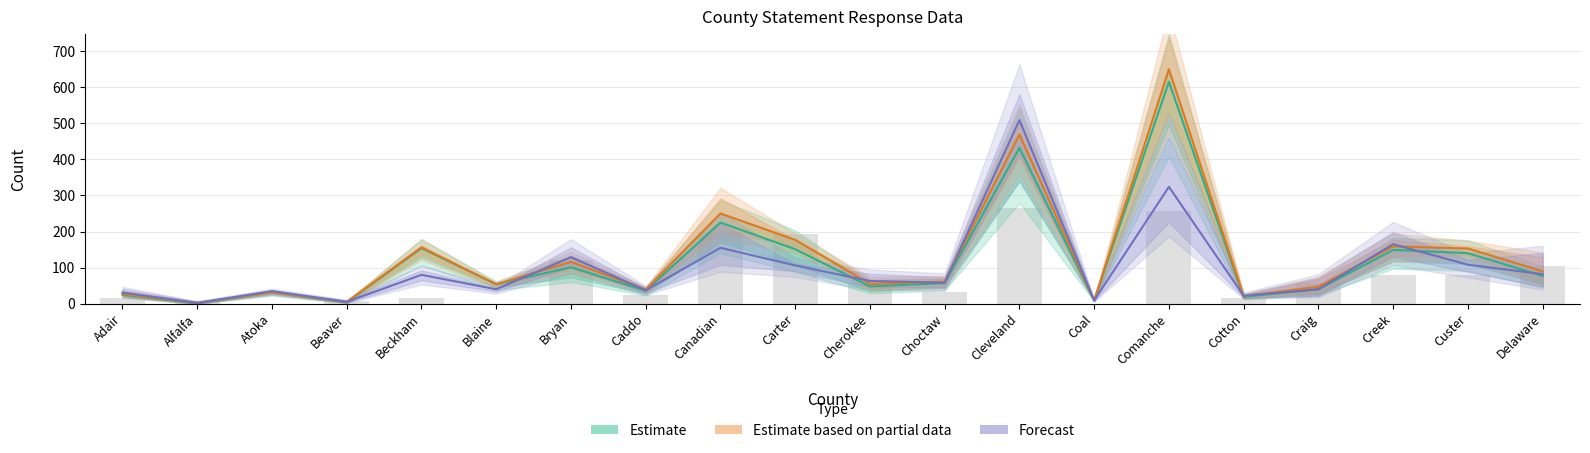

At which label is Estimate based on partial data closest to 326?

Canadian